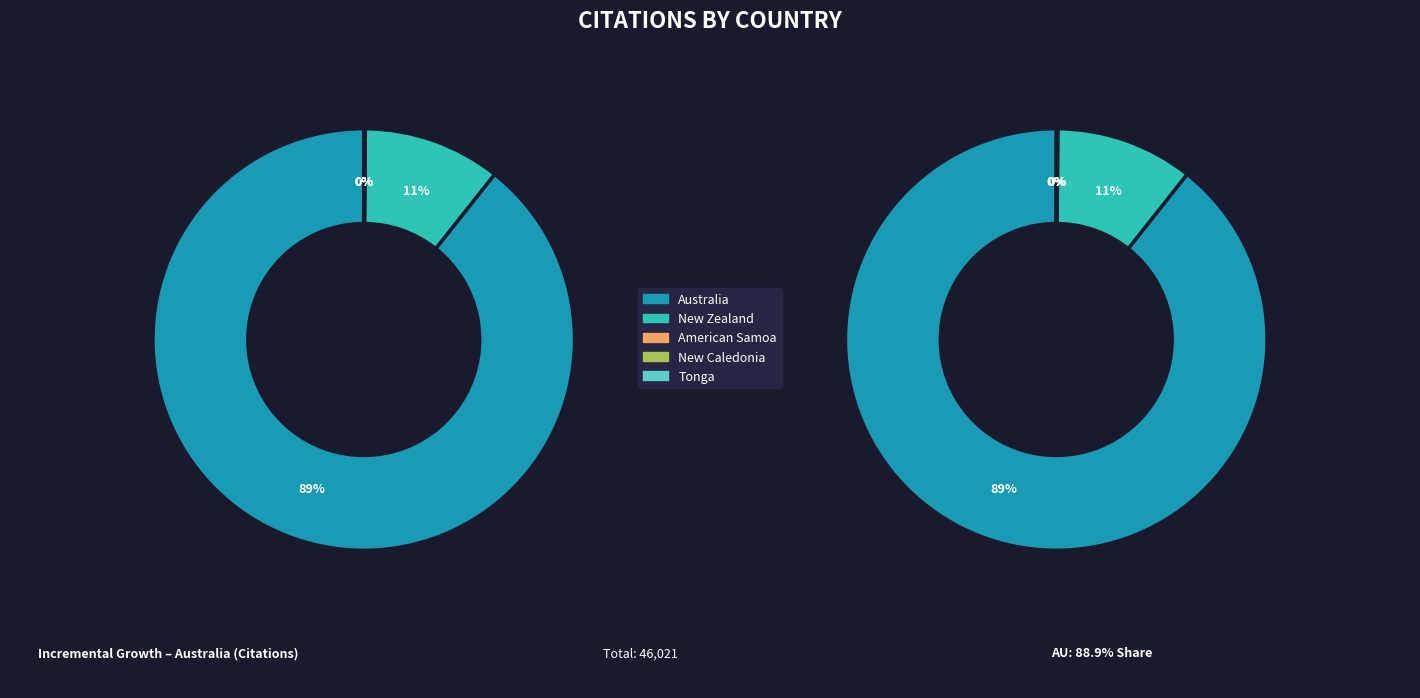

To the nearest percent, what is the average slice percentage?

20%